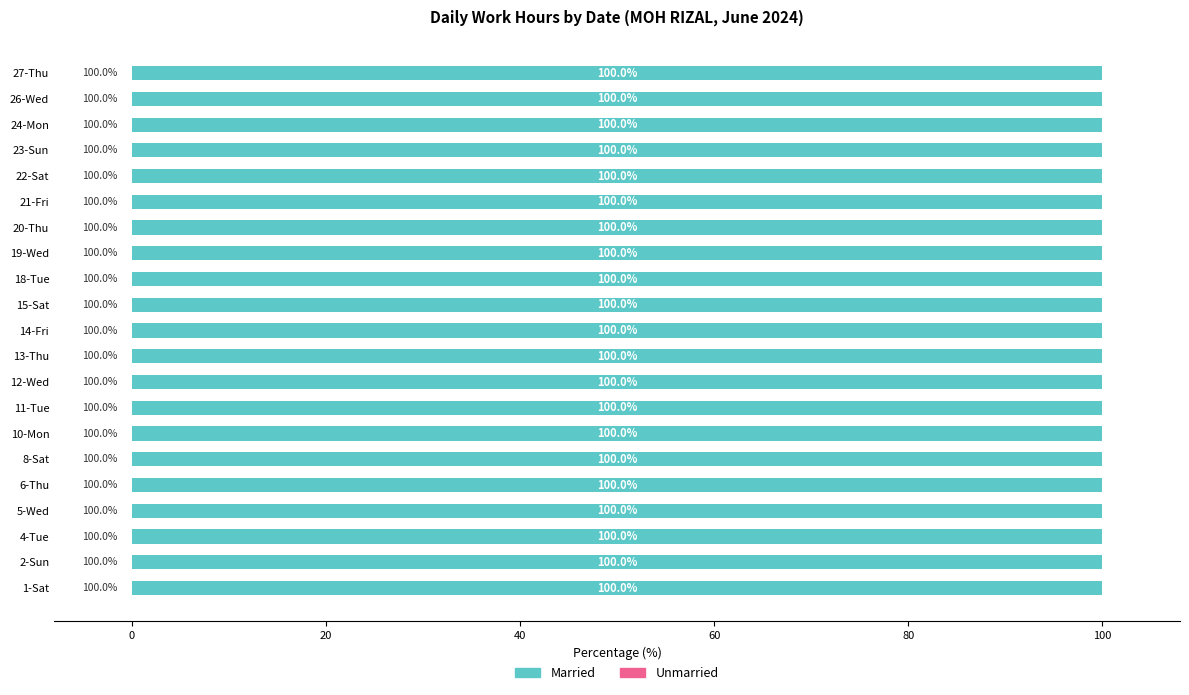

How many categories are shown in the chart?

21